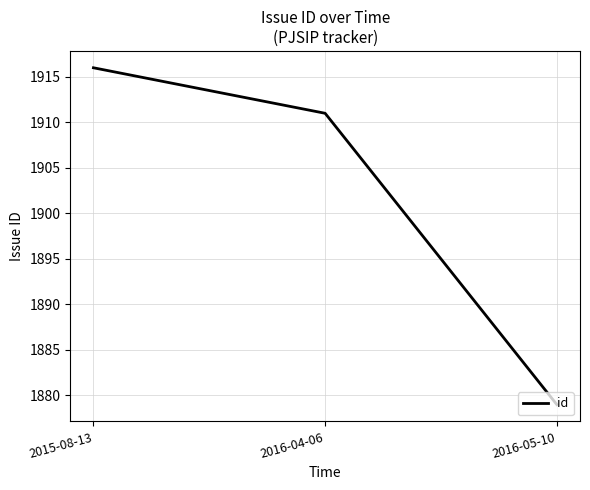

Reading left to right, extract all data points from this chart.

2015-08-13=1916	2016-04-06=1911	2016-05-10=1879